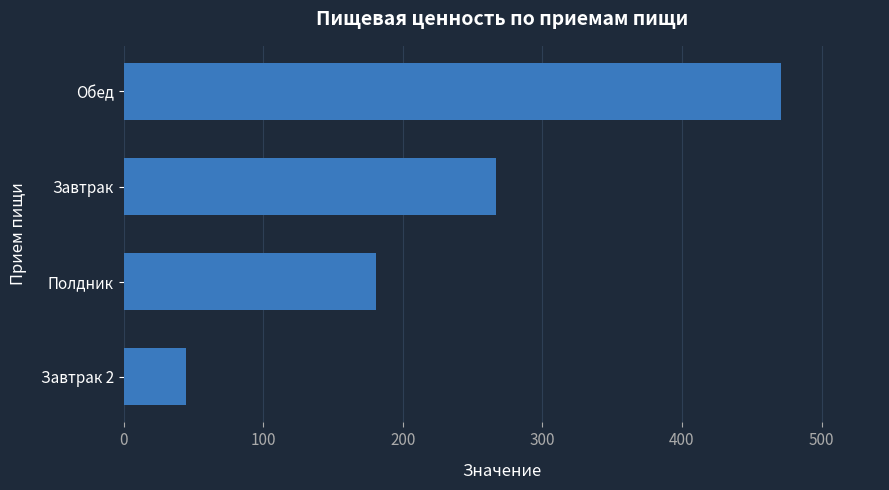

List the labels in order of value, largest first.

Обед, Завтрак, Полдник, Завтрак 2